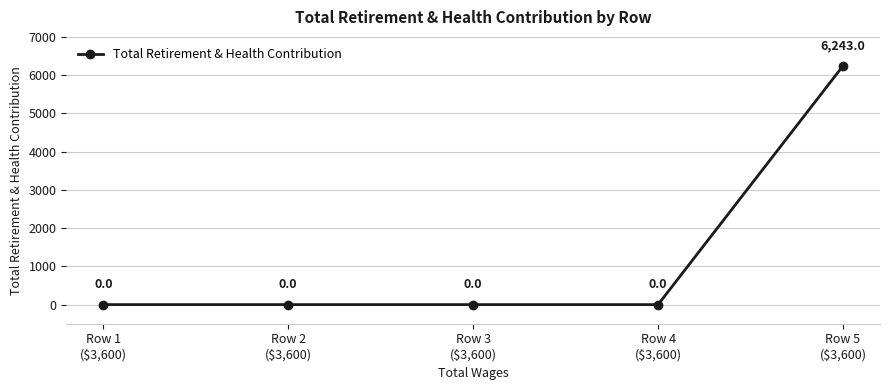

Reading right to left, transcribe all the data shown in this chart.

6243	0	0	0	0